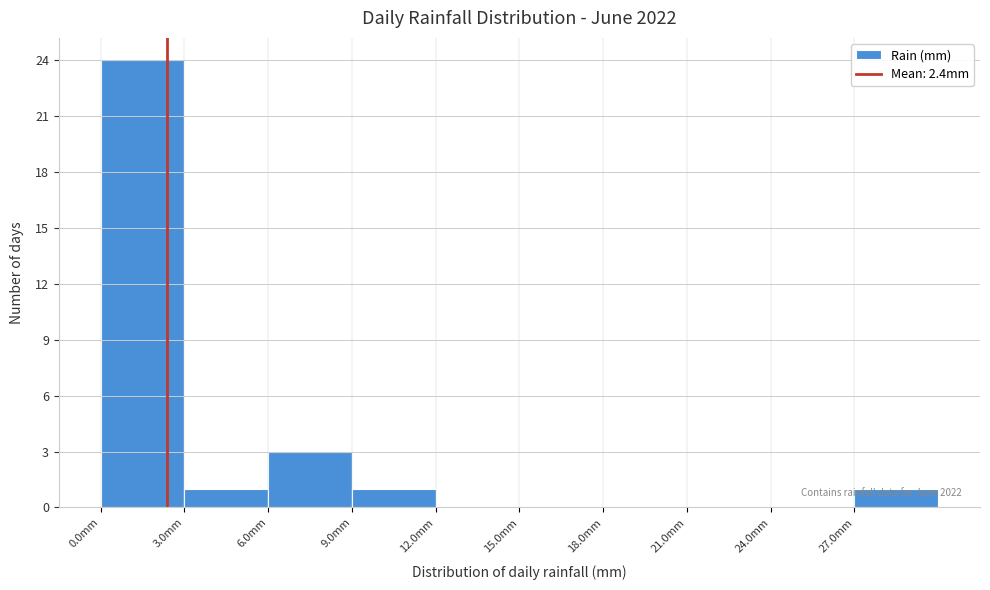

Which range on the x-axis has the tallest bar?

0 to 3